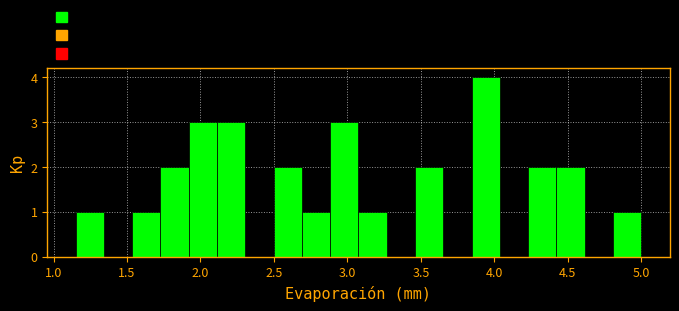

Read against the x-axis, roughly where is the centre of the tallest bar?

3.95